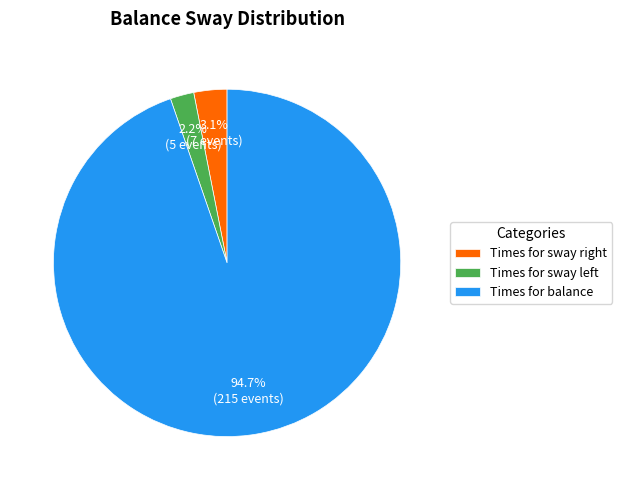

What is the majority slice?

Times for balance